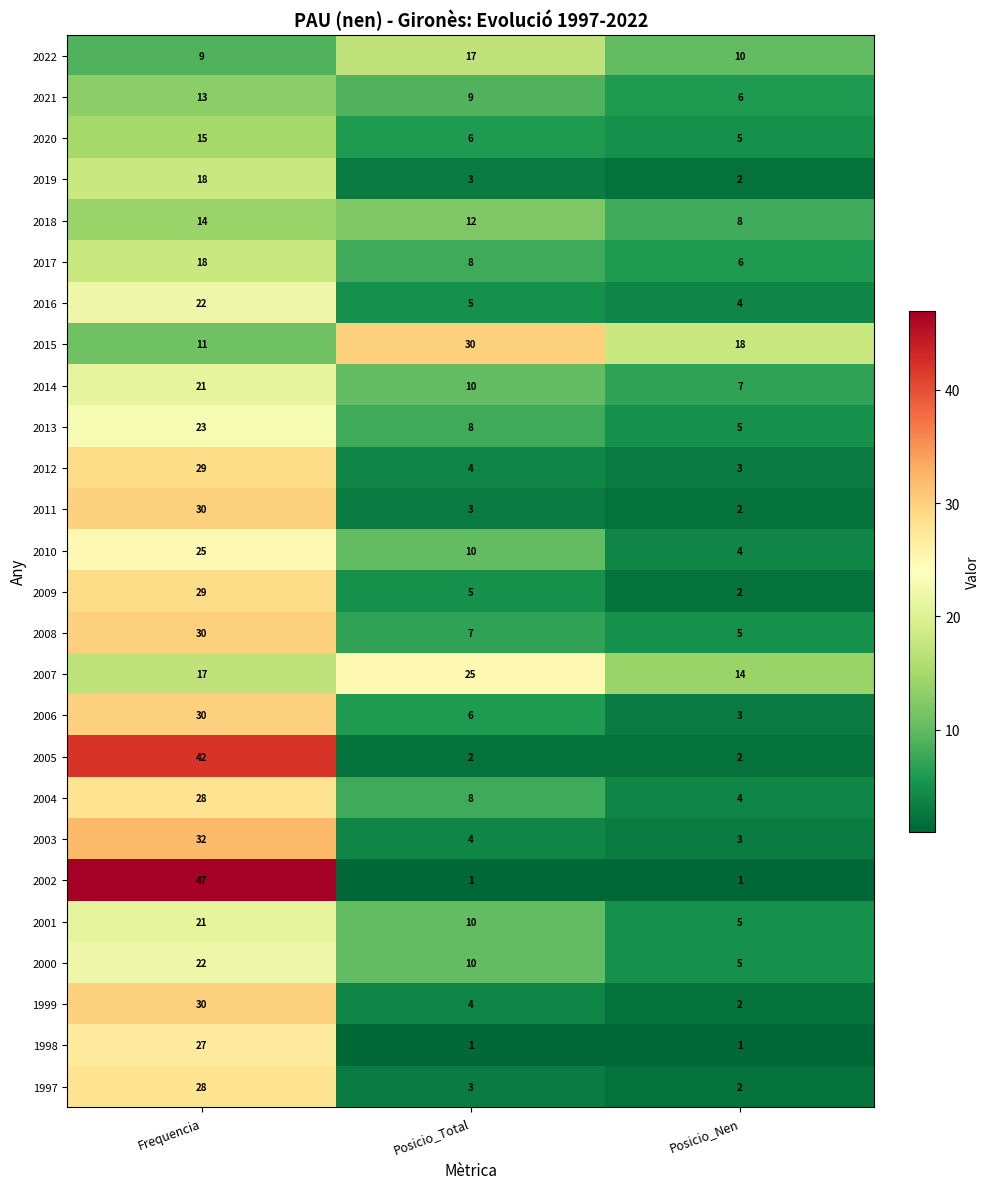

What is the greatest value displayed?

47